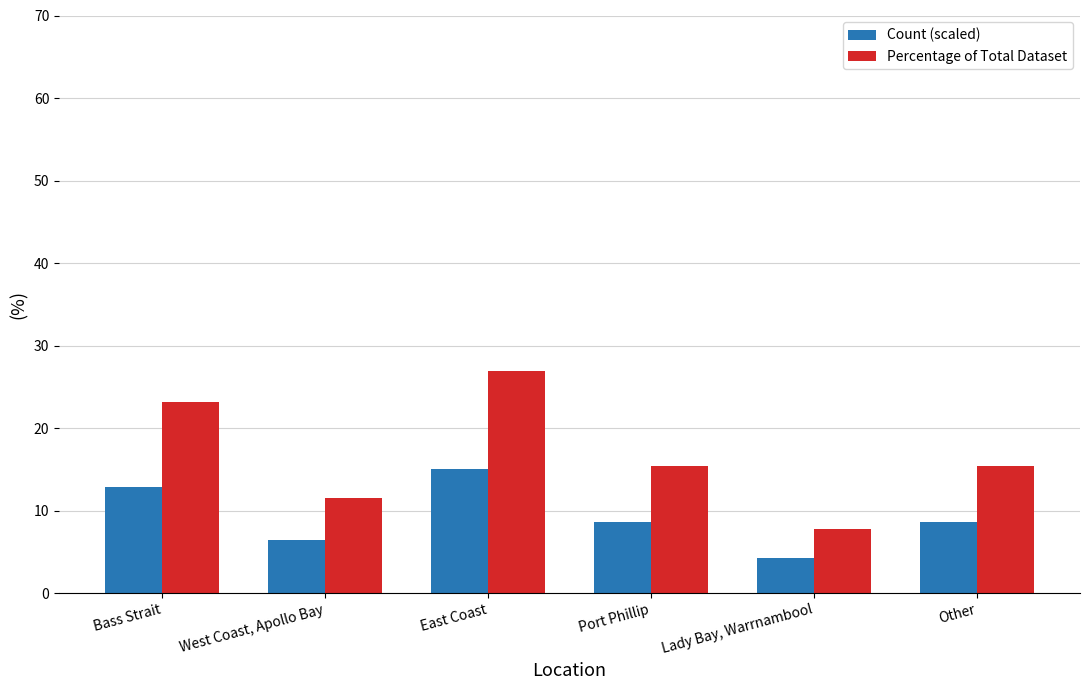

What position from the left is Other?

6